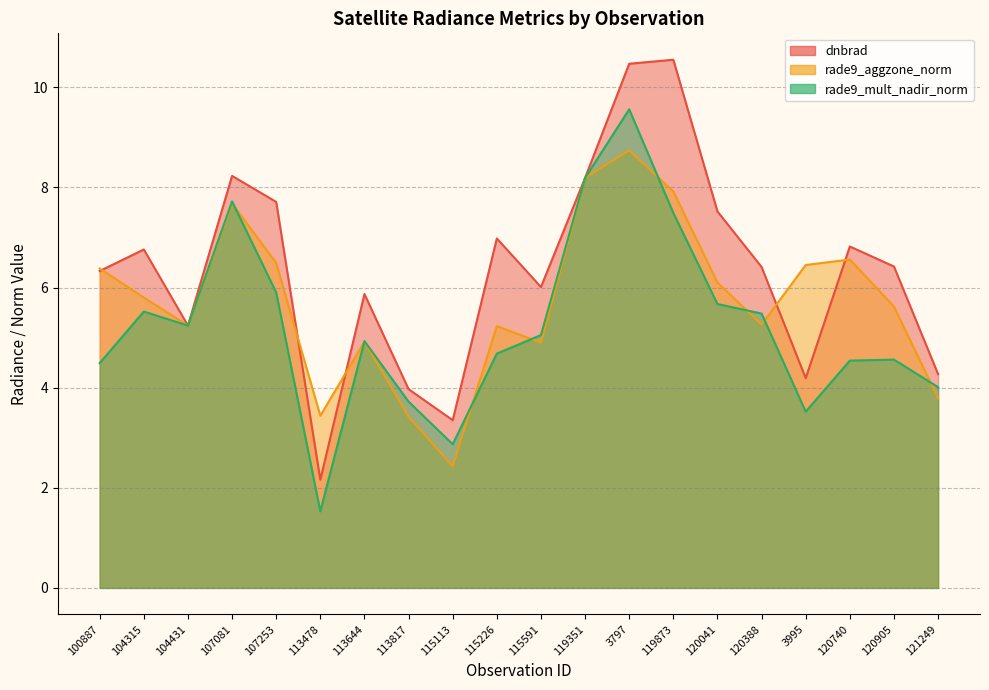

What is the difference between the second highest and second lowest values in the rade9_mult_nadir_norm series?

5.3